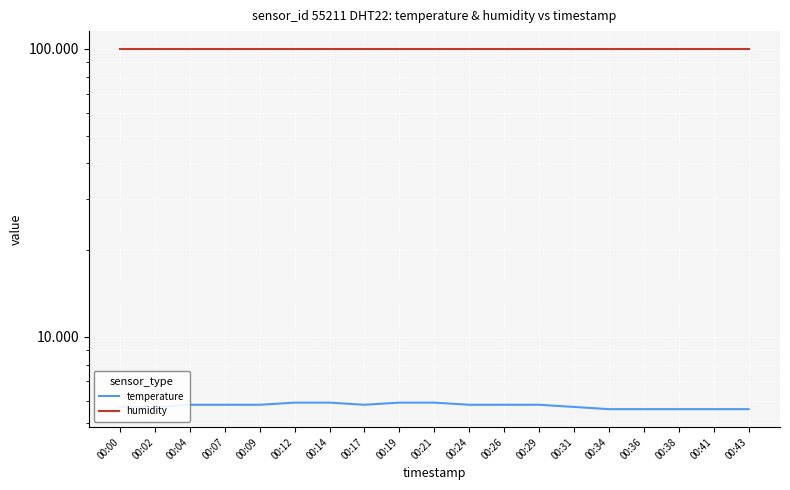

At how many categories does at least one series exceed 80?

19